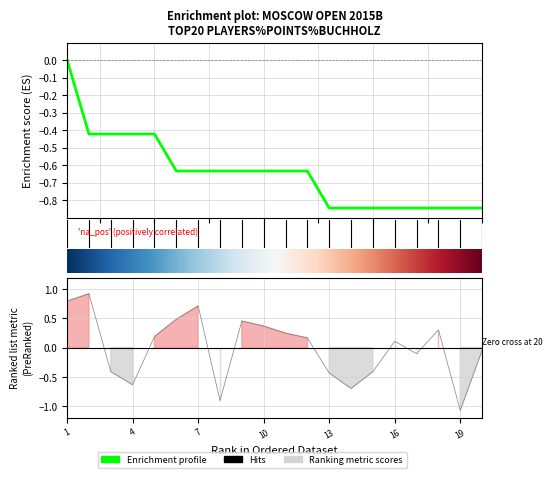

At how many categories does at least one series exceed 0?

11